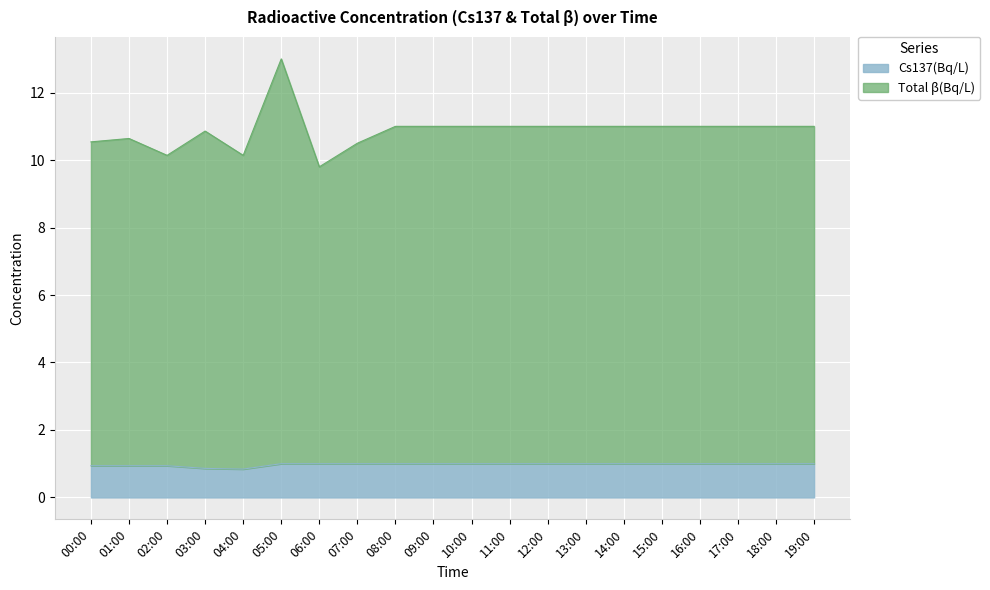

What is the value of the Cs137(Bq/L) point at the 16th from the left?

1.0